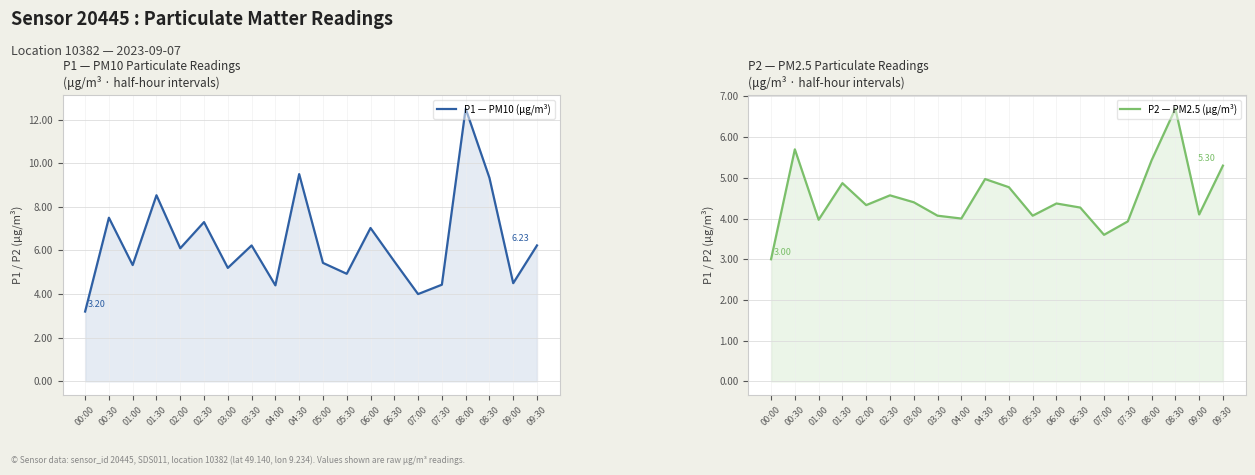

Which label corresponds to the smallest value in the chart?

00:00